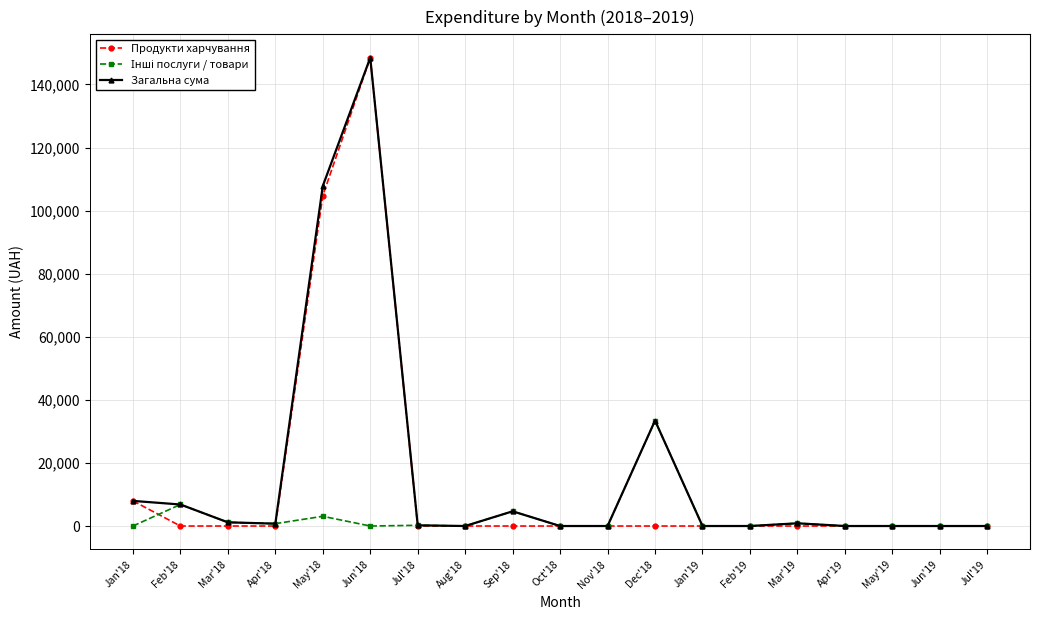

Read the Загальна сума value at Jun'18.

148461.6